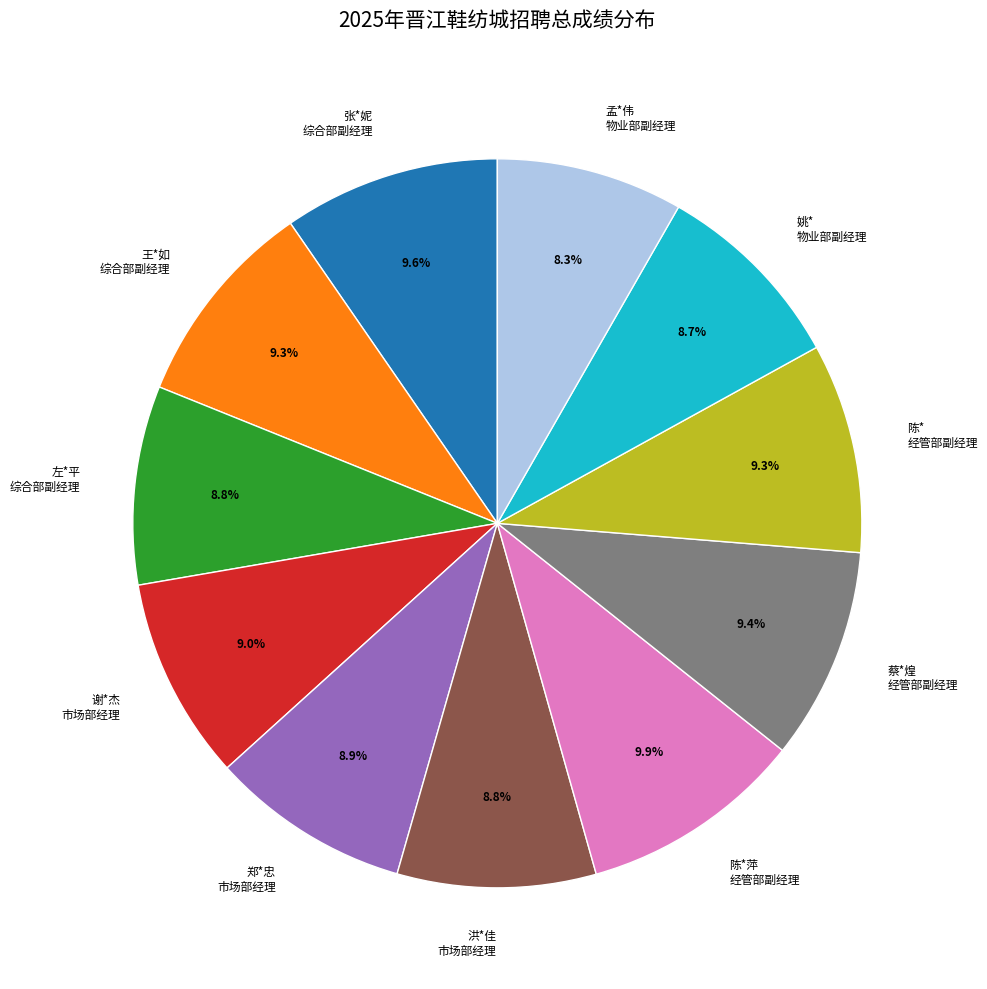

What is the ratio of the value at 陈* 经管部副经理 to the value at 谢*杰 市场部经理?

1.0